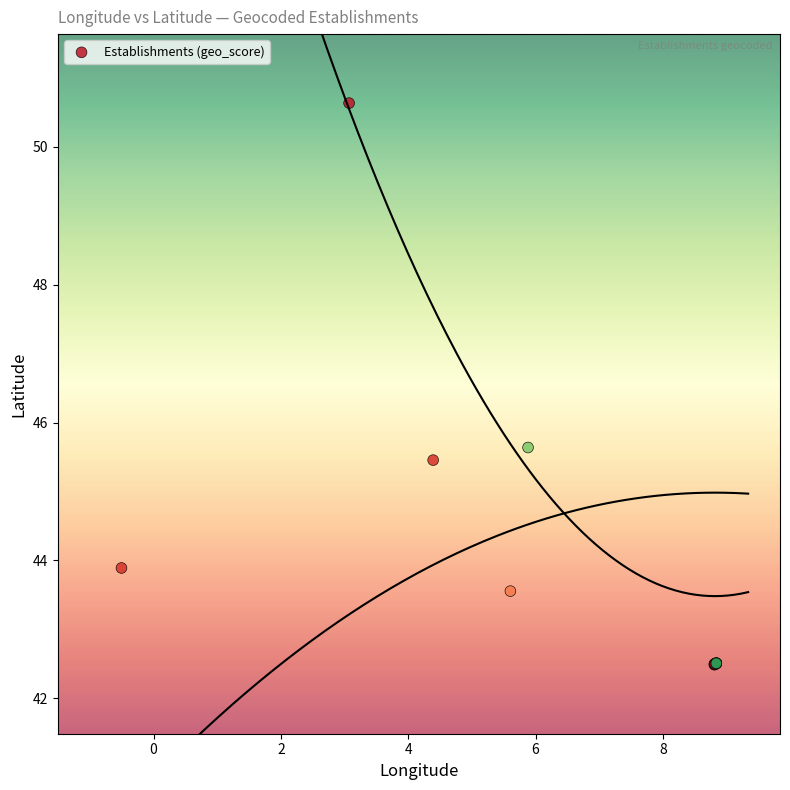

What Y value in the scatter plot is closest to 46?

45.6